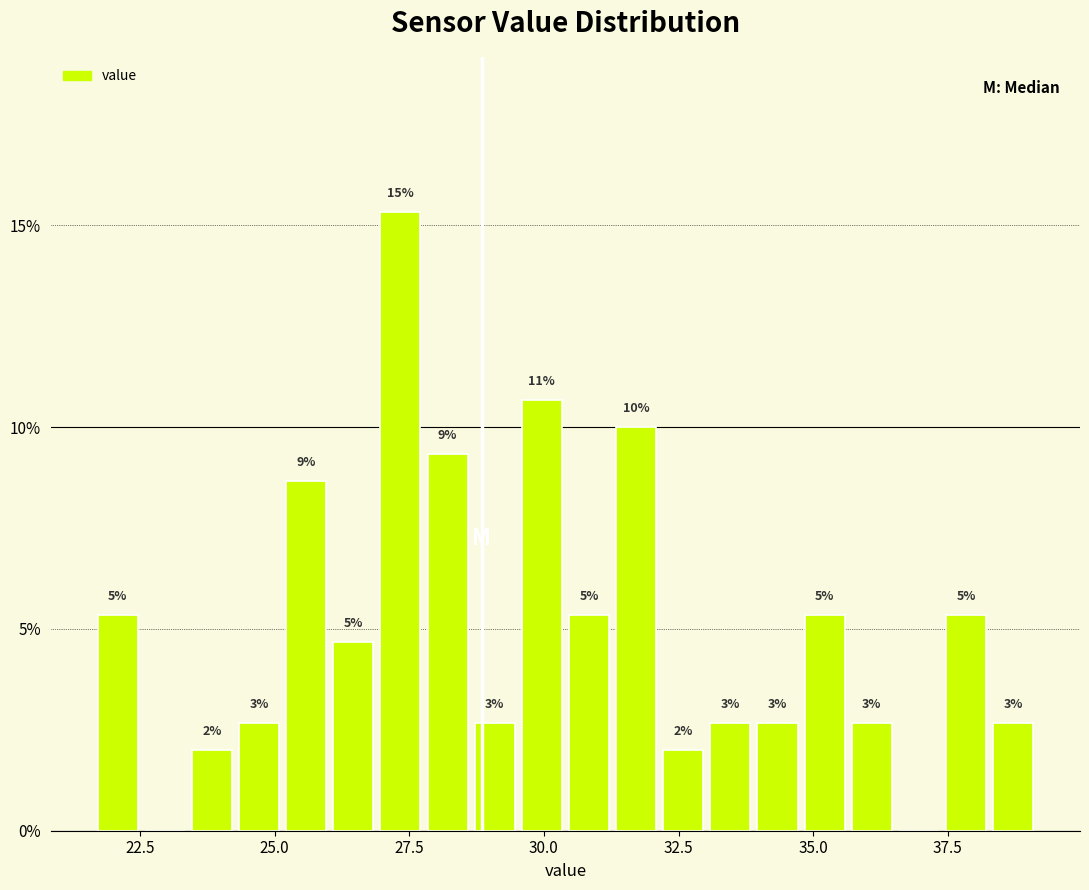

Around what value on the x-axis is the tallest bar? Give the approximate position of its centre, as read against the axis.

27.5